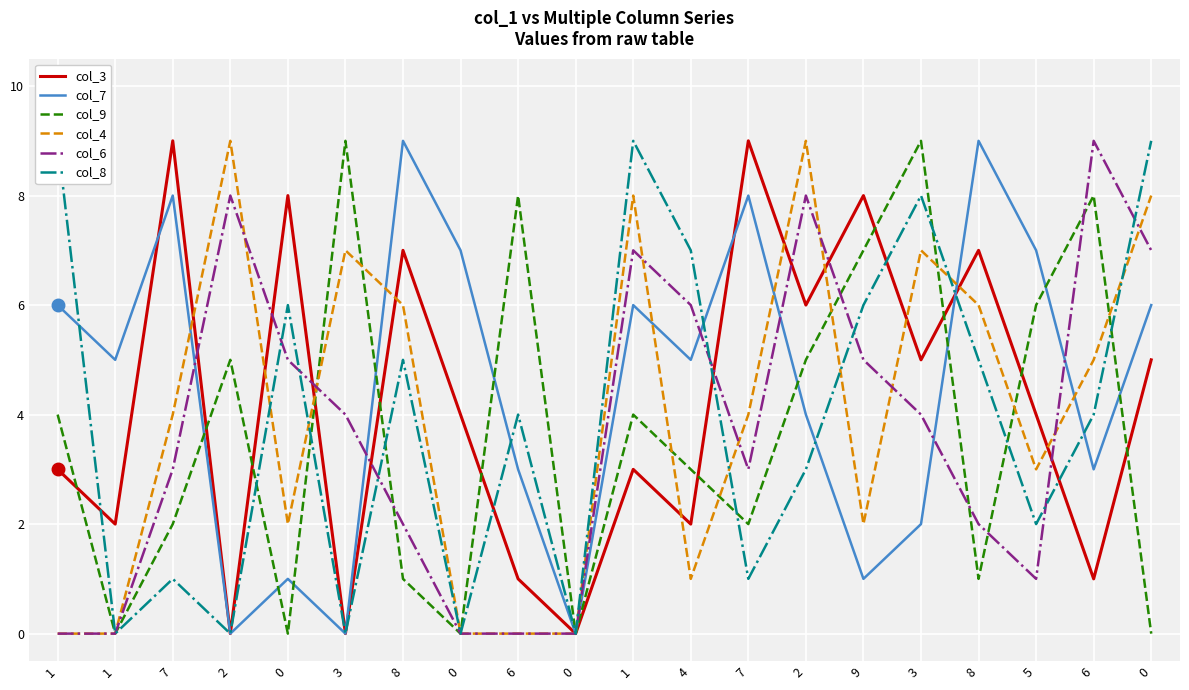

After their last crossing, which series has the higher values: col_8 or col_6?

col_8